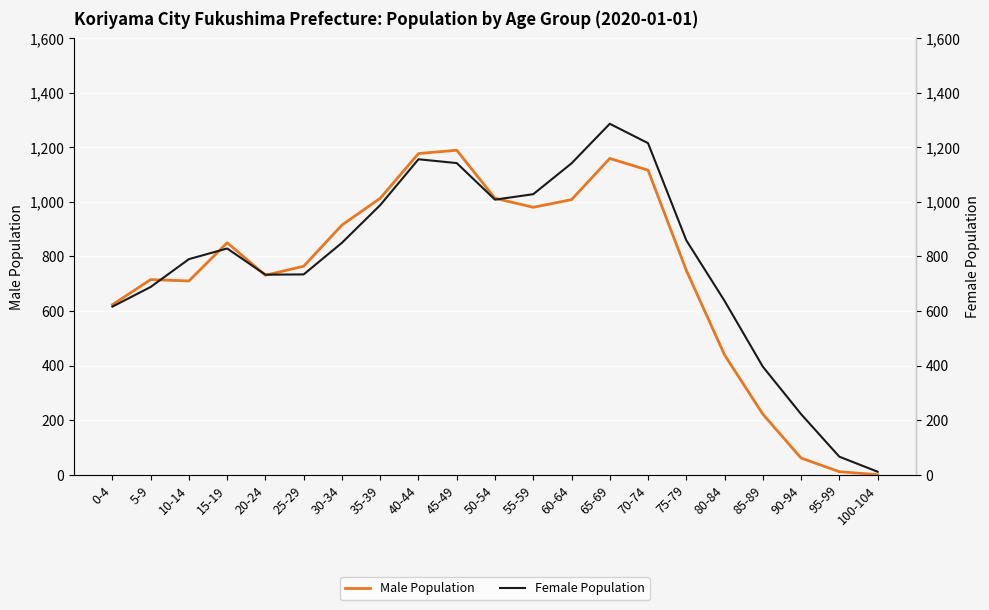

The value of Female Population at 10-14 is 790. True or false?

True